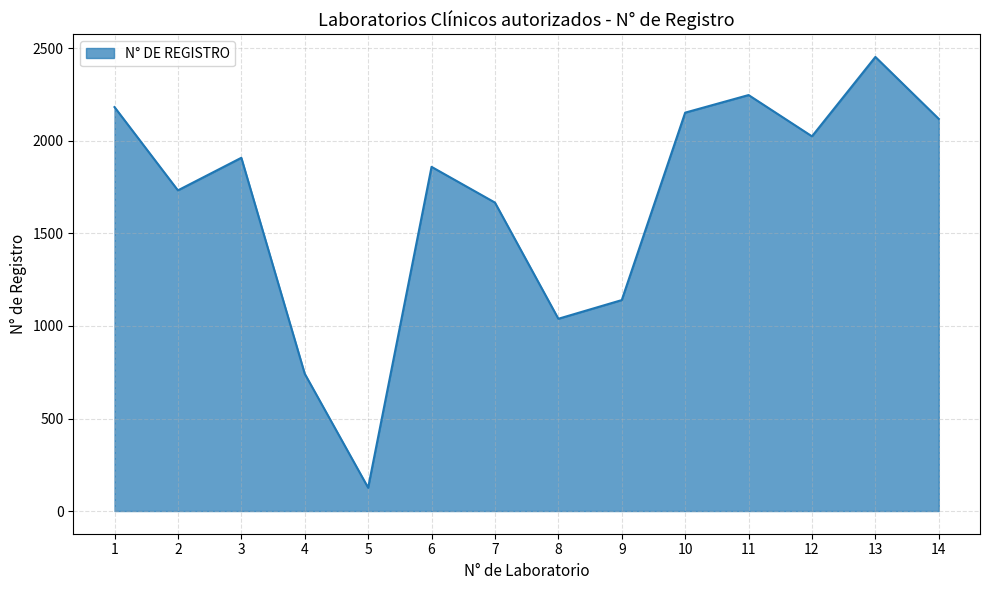

Reading left to right, extract all data points from this chart.

2183	1733	1909	742	126	1860	1667	1039	1140	2153	2248	2025	2454	2119